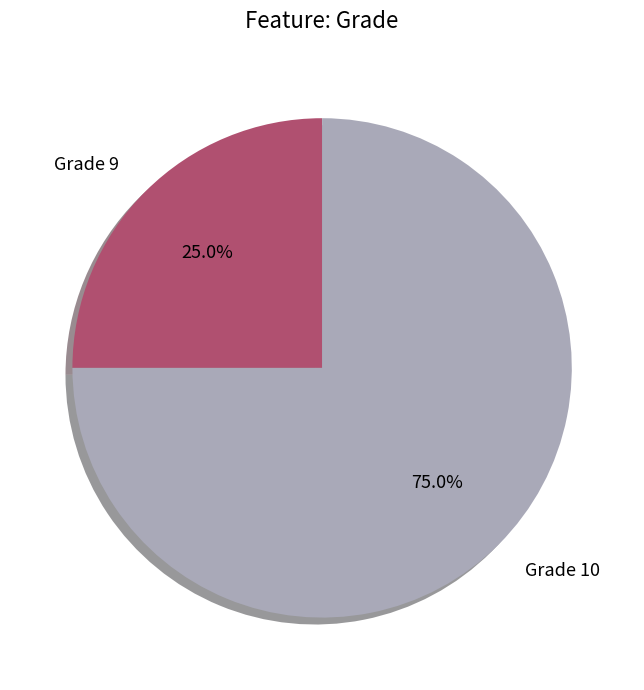

Approximately how many times larger is the value at Grade 9 compared to Grade 10?

0.3